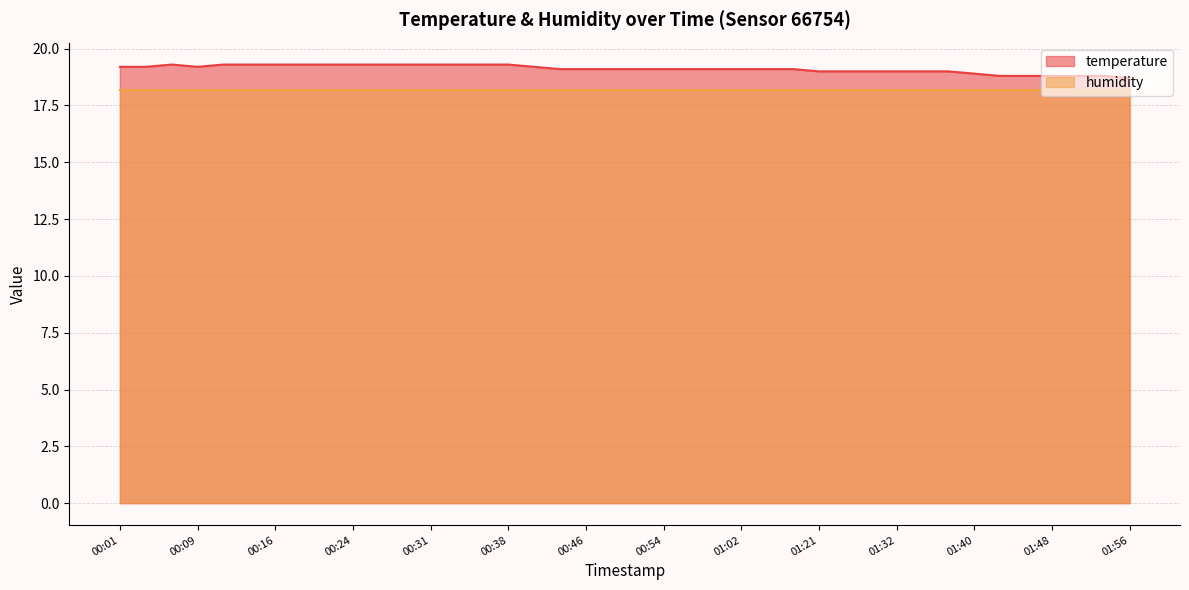

How many points are lower than both their immediate neighbors (excluding endpoints)?

1